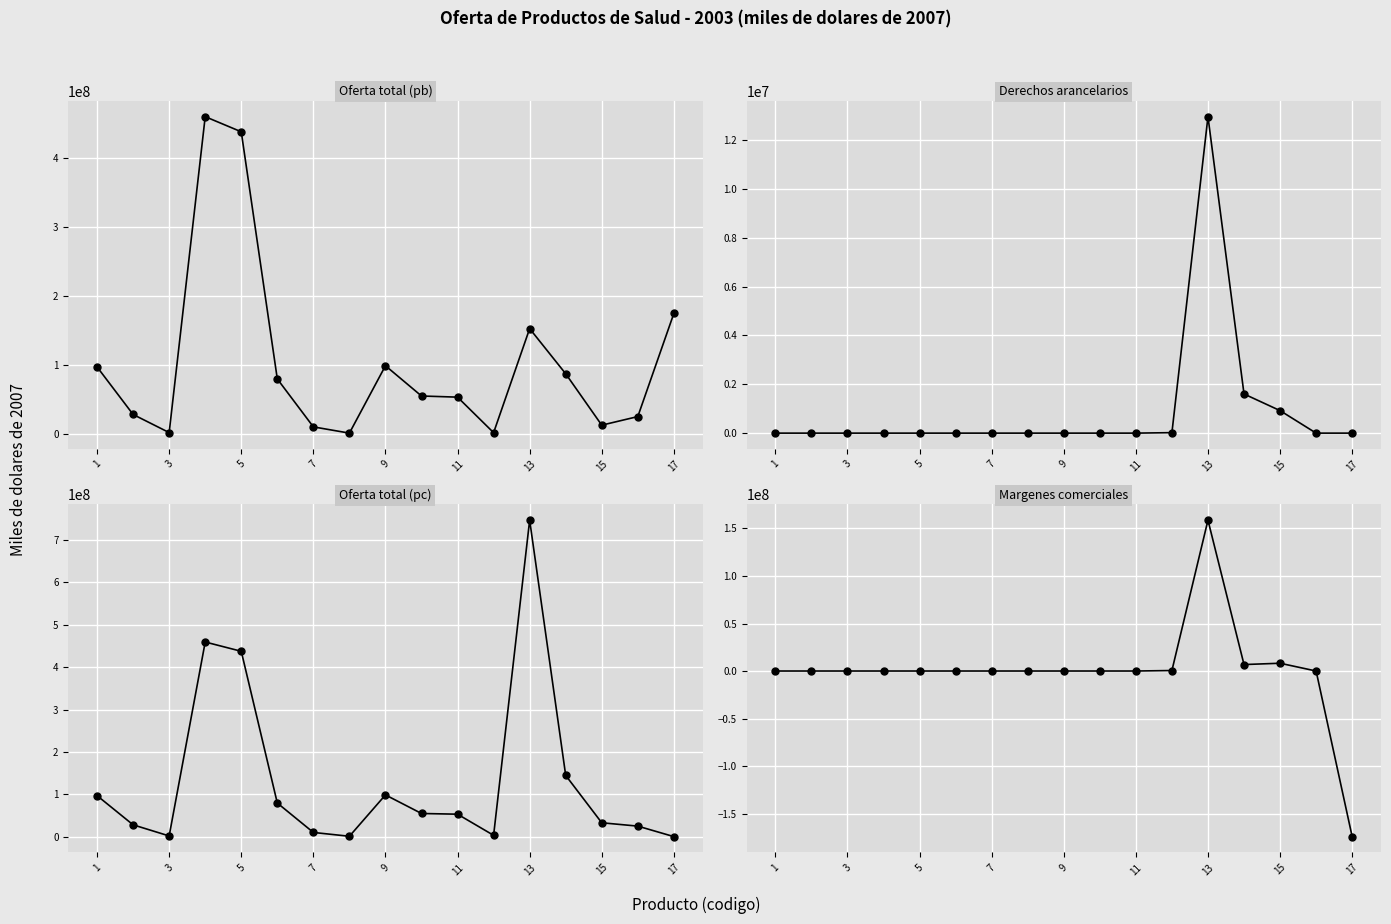

Where is Margenes comerciales nearest to the value -7750000?

1